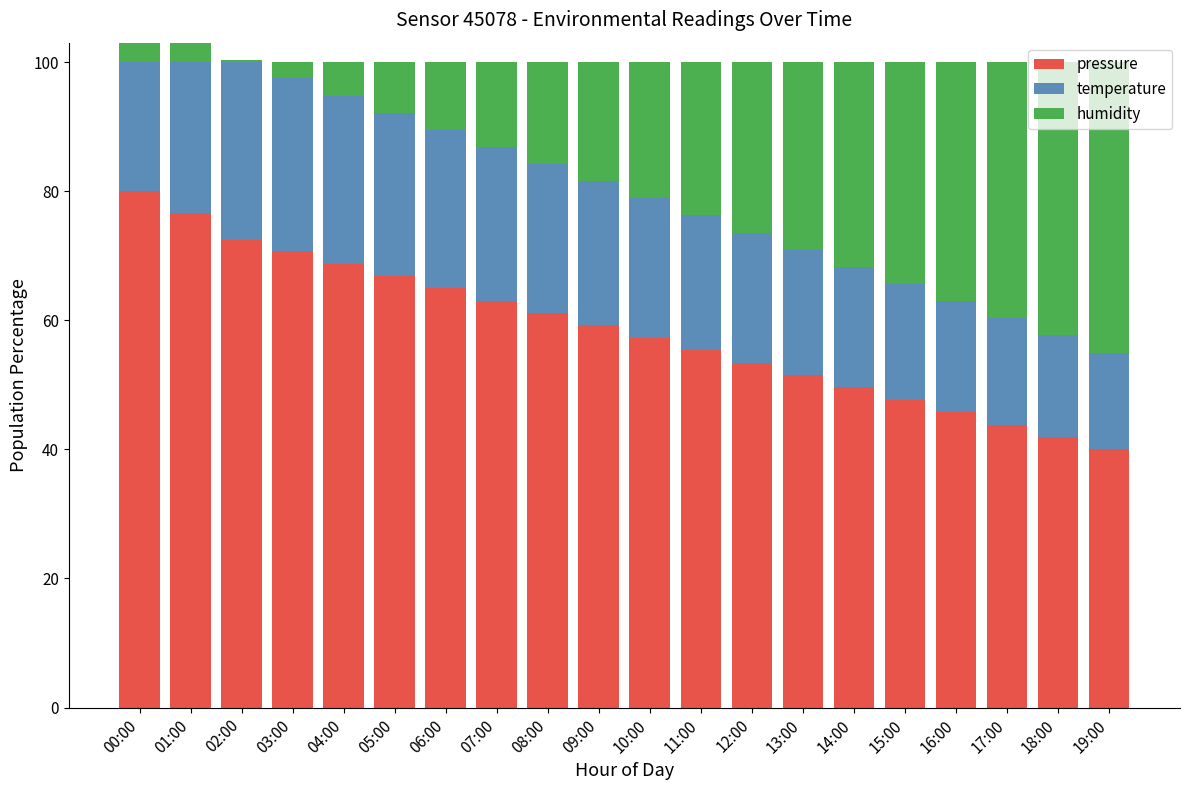

Read the temperature value at 08:00.

23.1